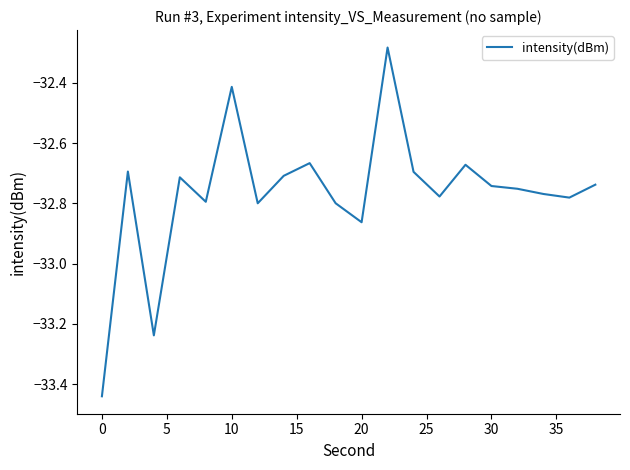

What is the difference between the maximum and minimum values?

1.2